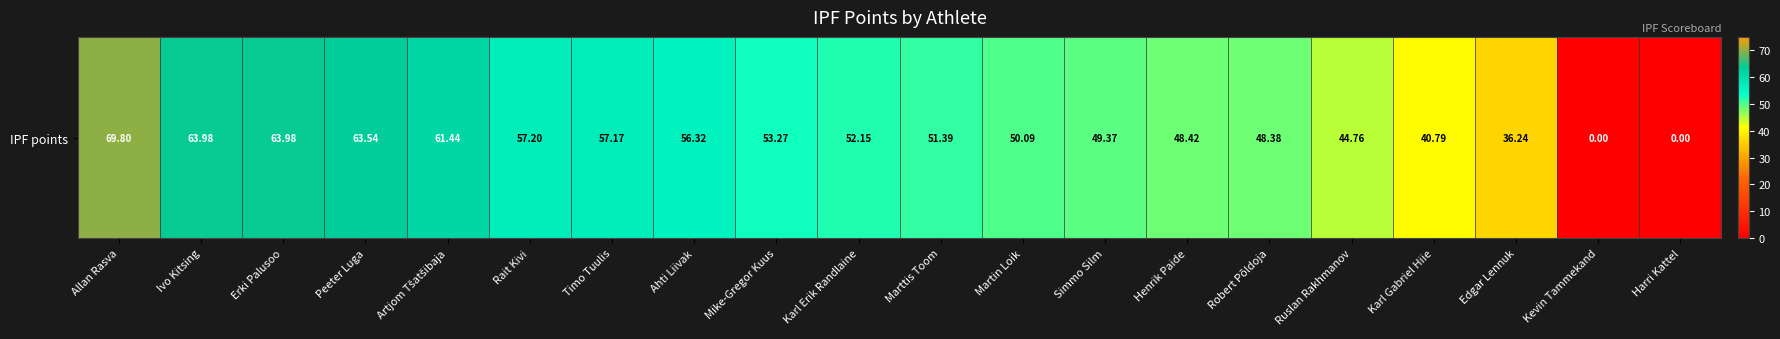

What is the difference between the maximum and minimum values?

69.8